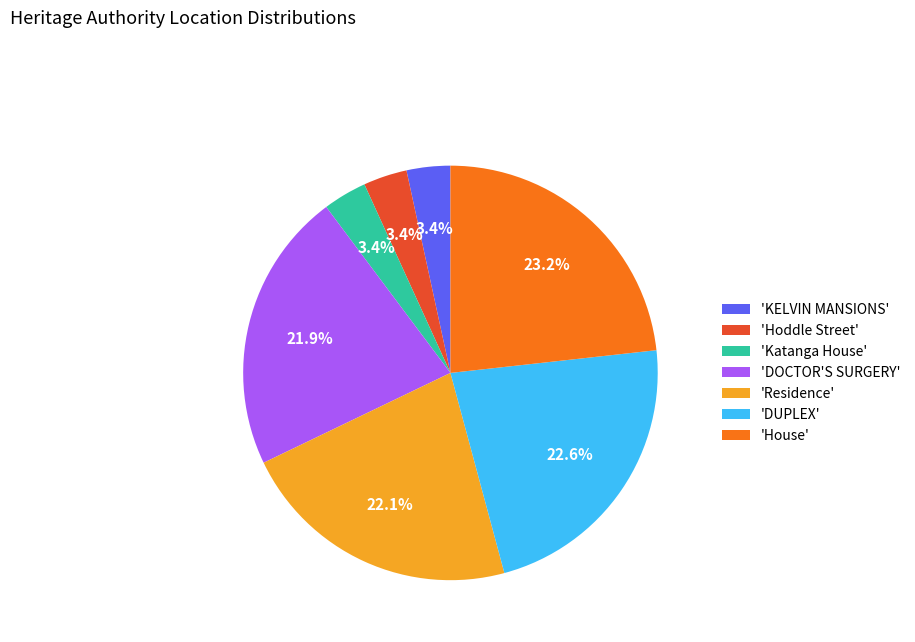

Does 'Katanga House' account for over 50% of the chart?

No